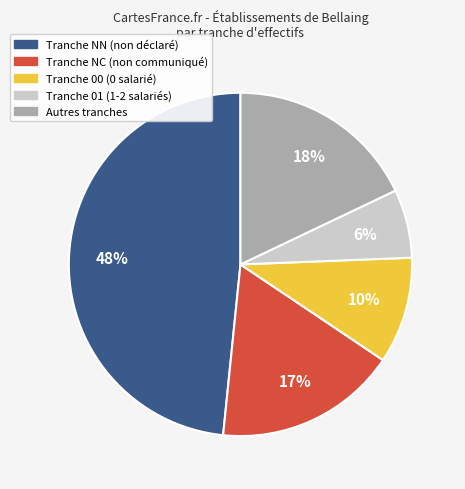

Is there a majority slice in this chart?

No